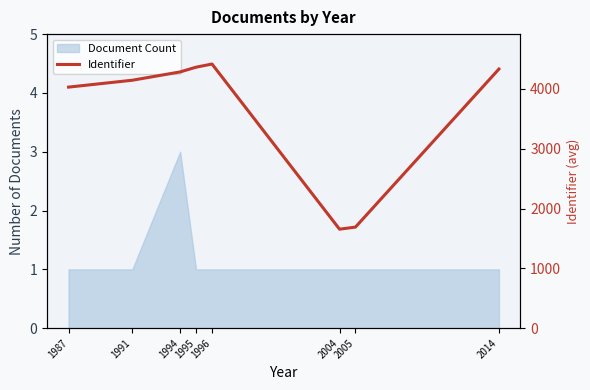

Where does the data first go above 4284?

1995